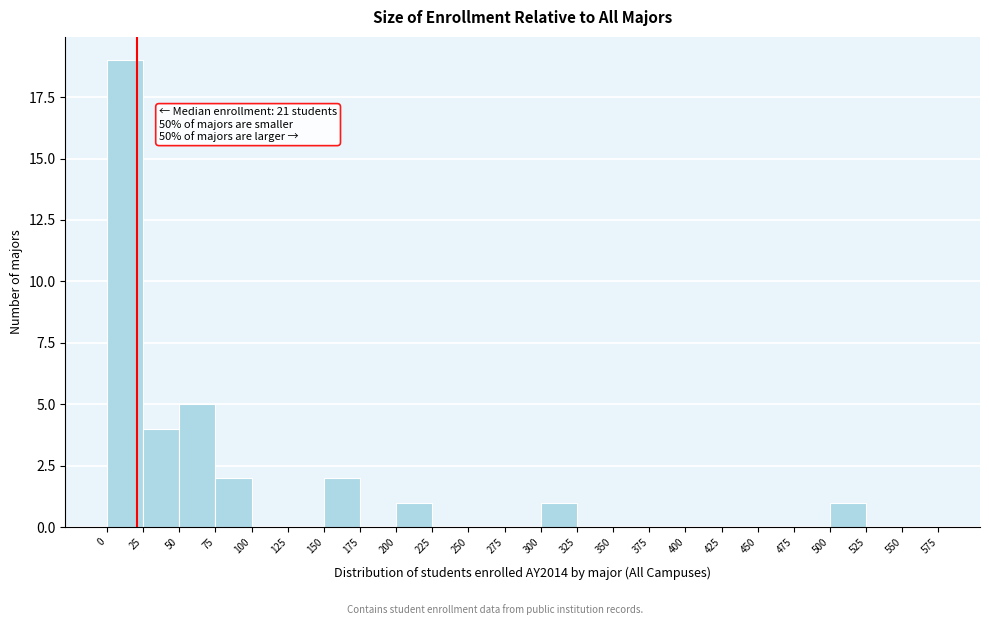

Over which range of the x-axis is the bar tallest?

0 to 25